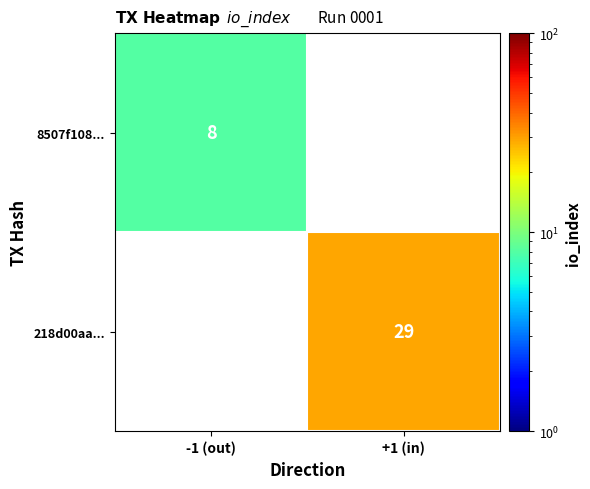

The value of 218d00aa... at +1 (in) is 29. True or false?

True